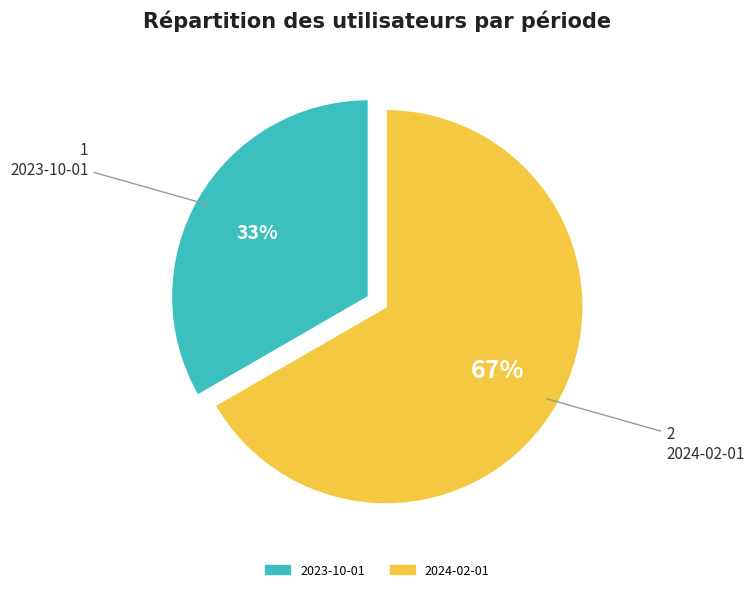

To the nearest percent, what is the combined percentage of 2023-10-01 and 2024-02-01?

100%